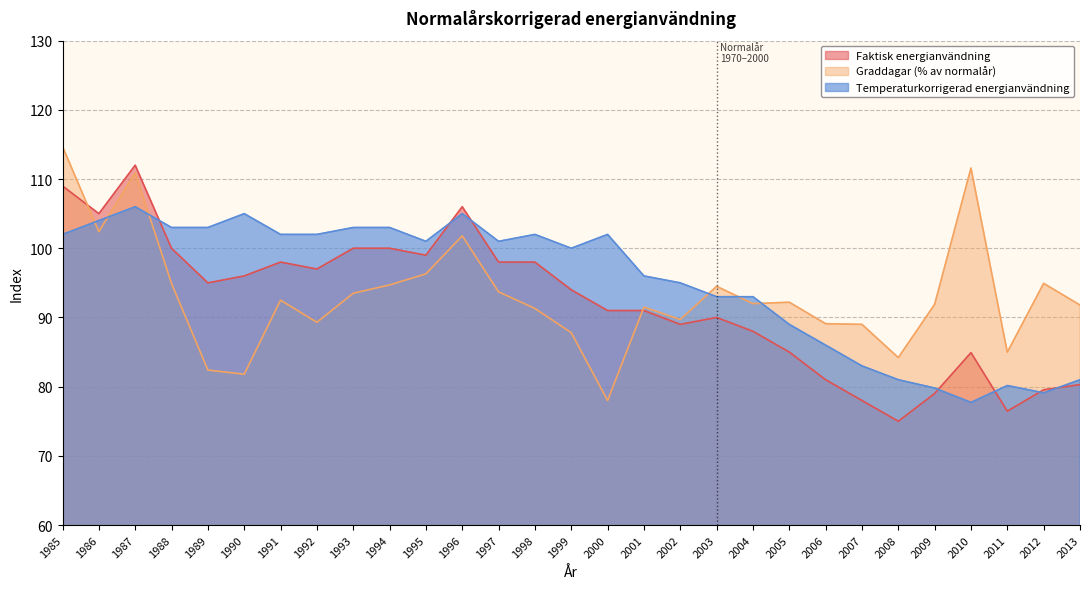

List the series in order of their overall mean, highest first.

Temperaturkorrigerad energianvändning, Graddagar (% av normalår), Faktisk energianvändning